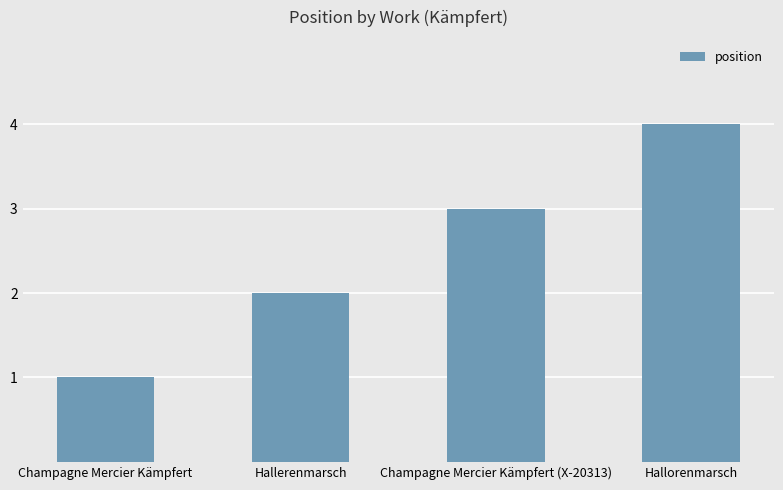

What is the smallest value displayed?

1